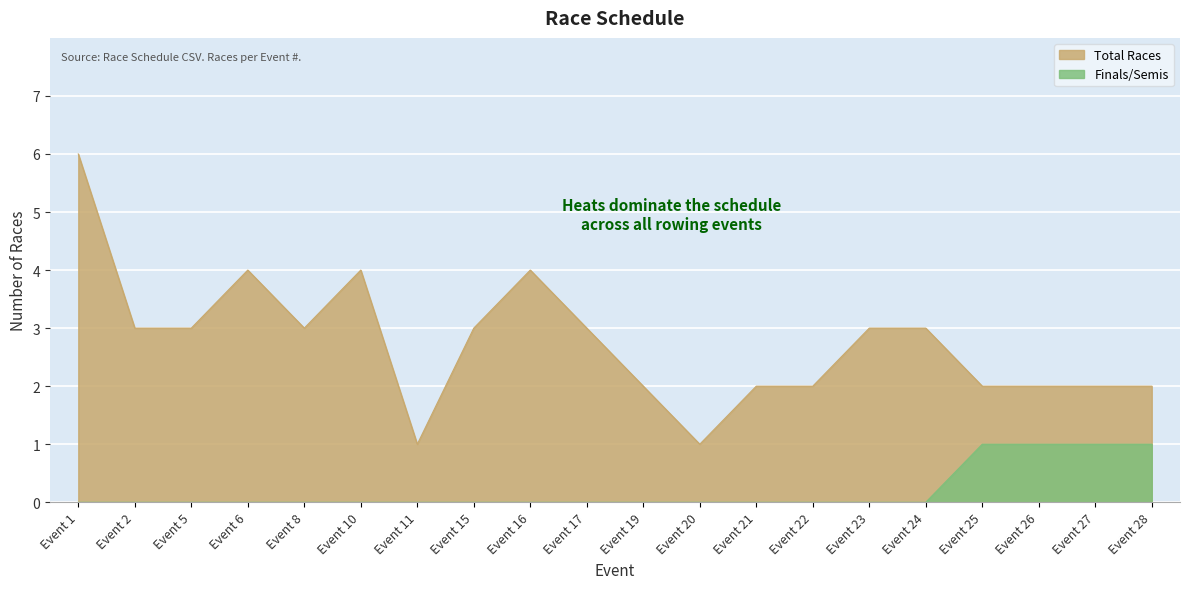

Where does the Total Races series first go above 3?

Event 1